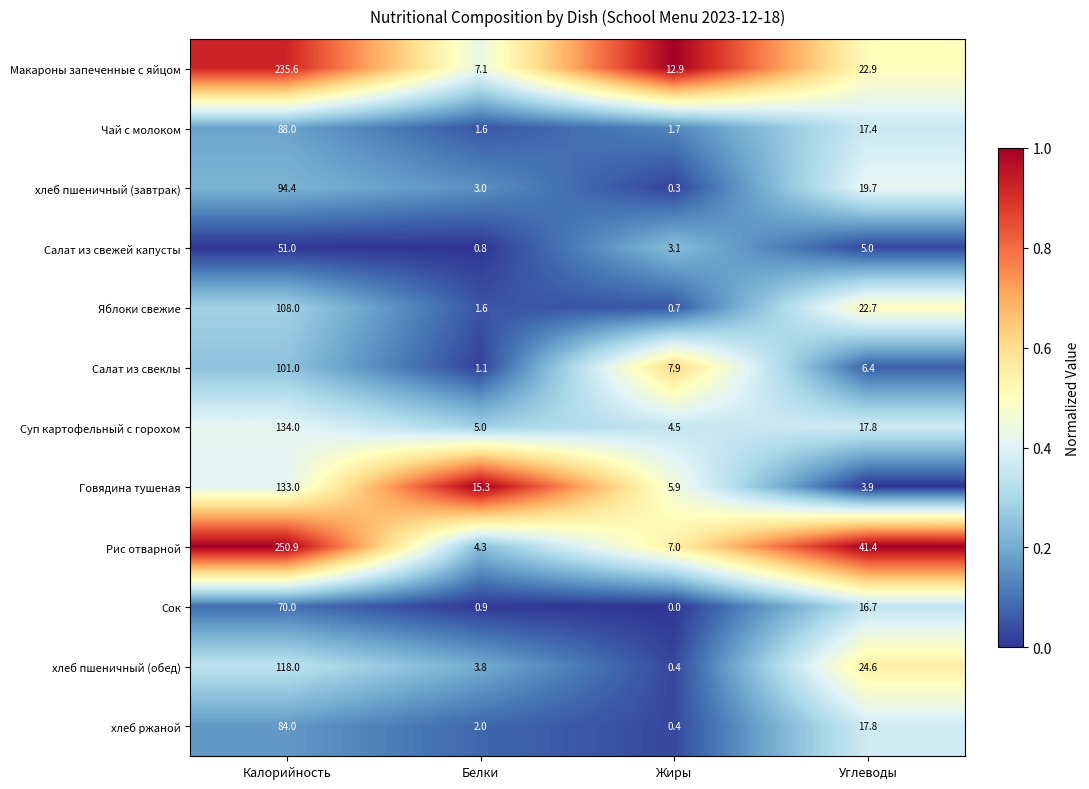

Which series has the largest range (max minus min)?

Рис отварной